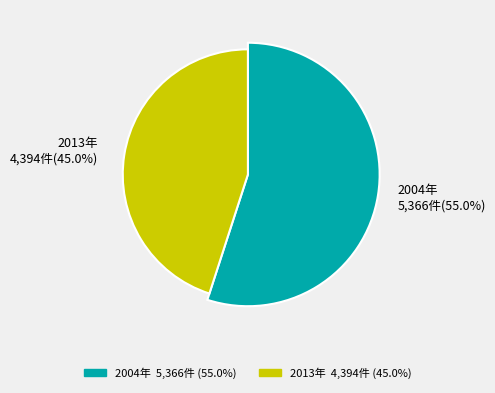

Which has a higher value, 2013 or 2004?

2004